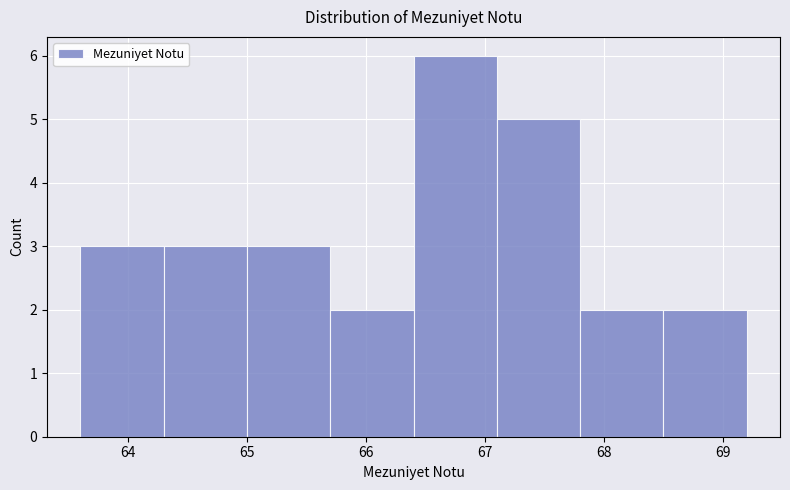

What is the height of the bar covering 66.4 to 67.1 on the x-axis? The values are not printed on the chart, so give them approximately, as read against the axis.

6